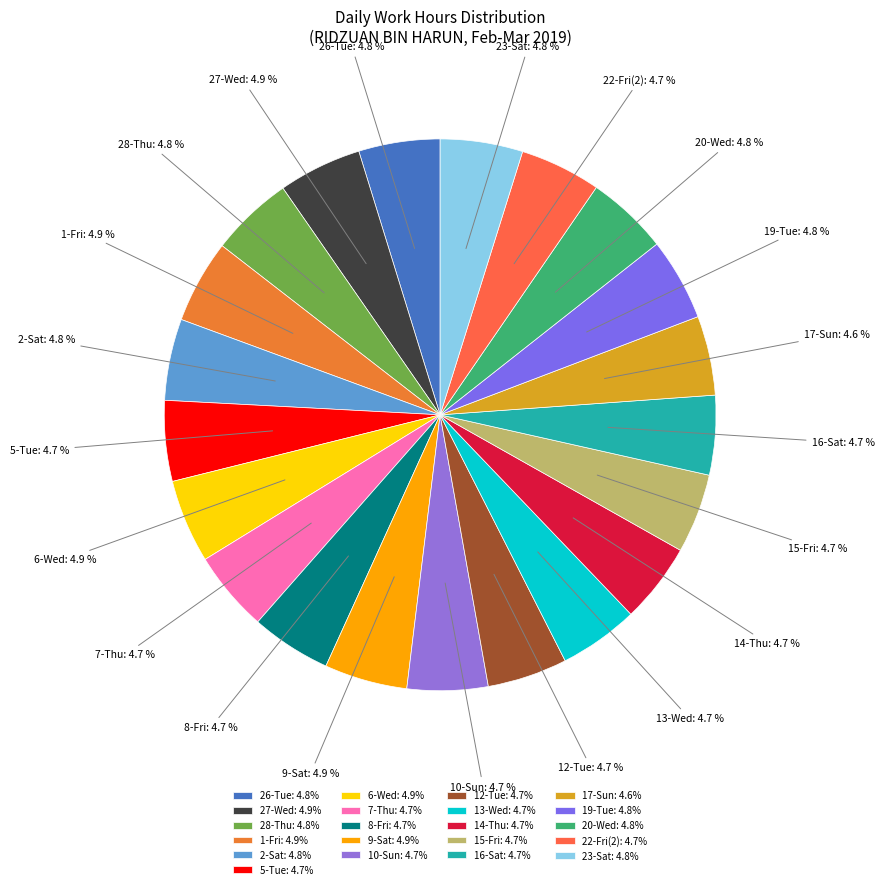

What is the ratio of the value at 12-Tue to the value at 23-Sat?

1.0